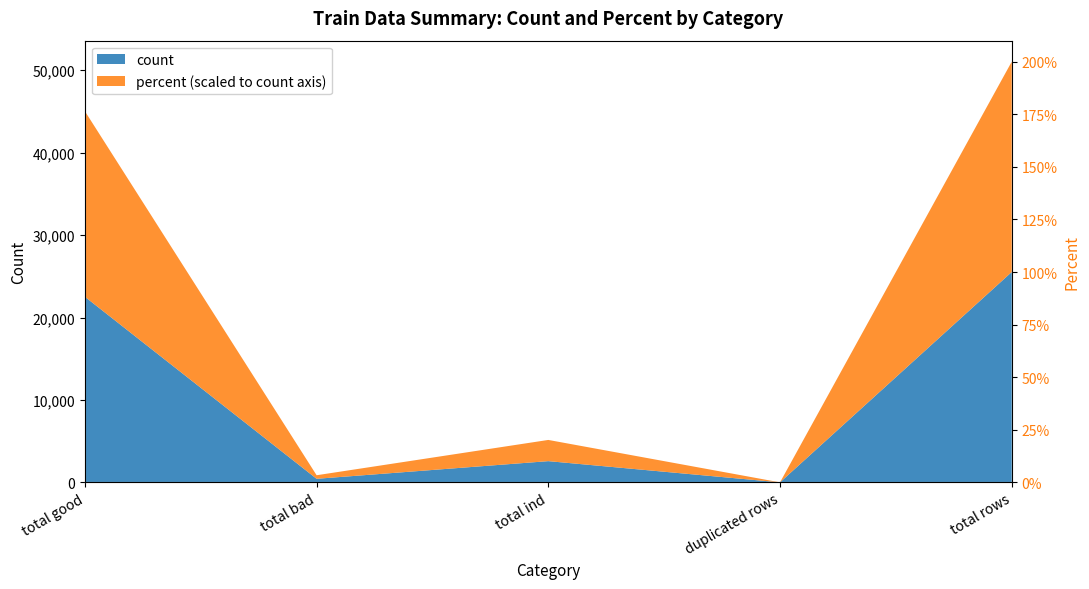

List the labels in order of value, largest first.

total rows, total good, total ind, total bad, duplicated rows